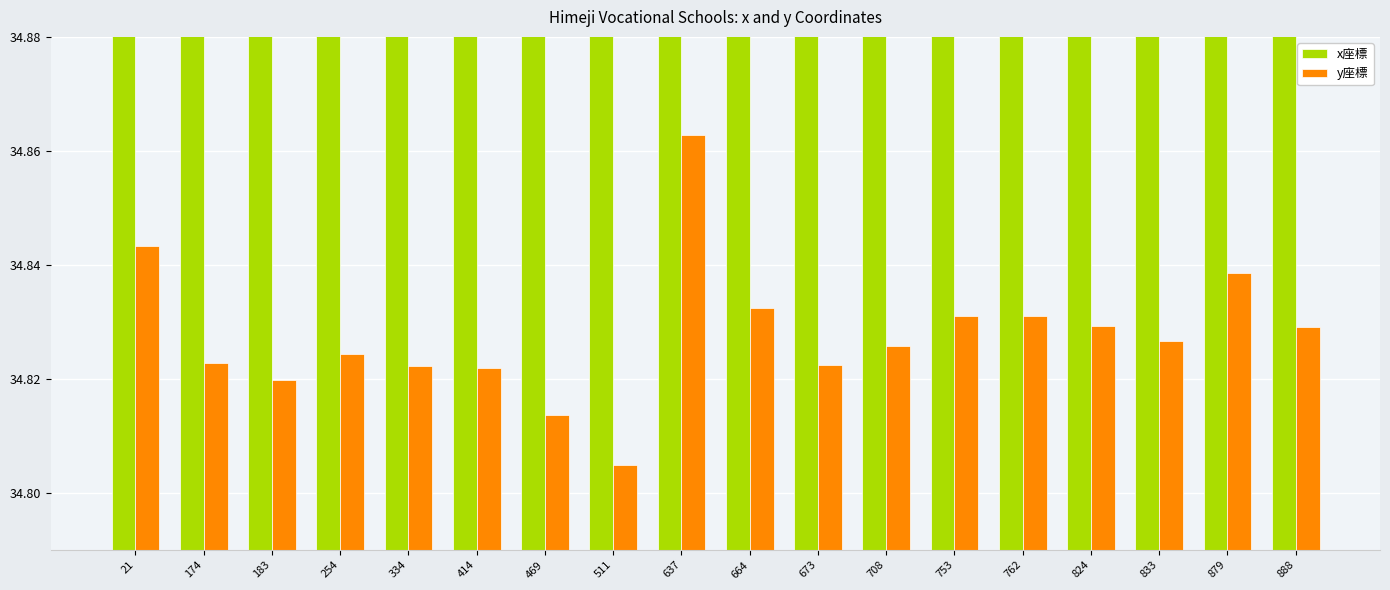

What is the greatest value displayed?

134.7